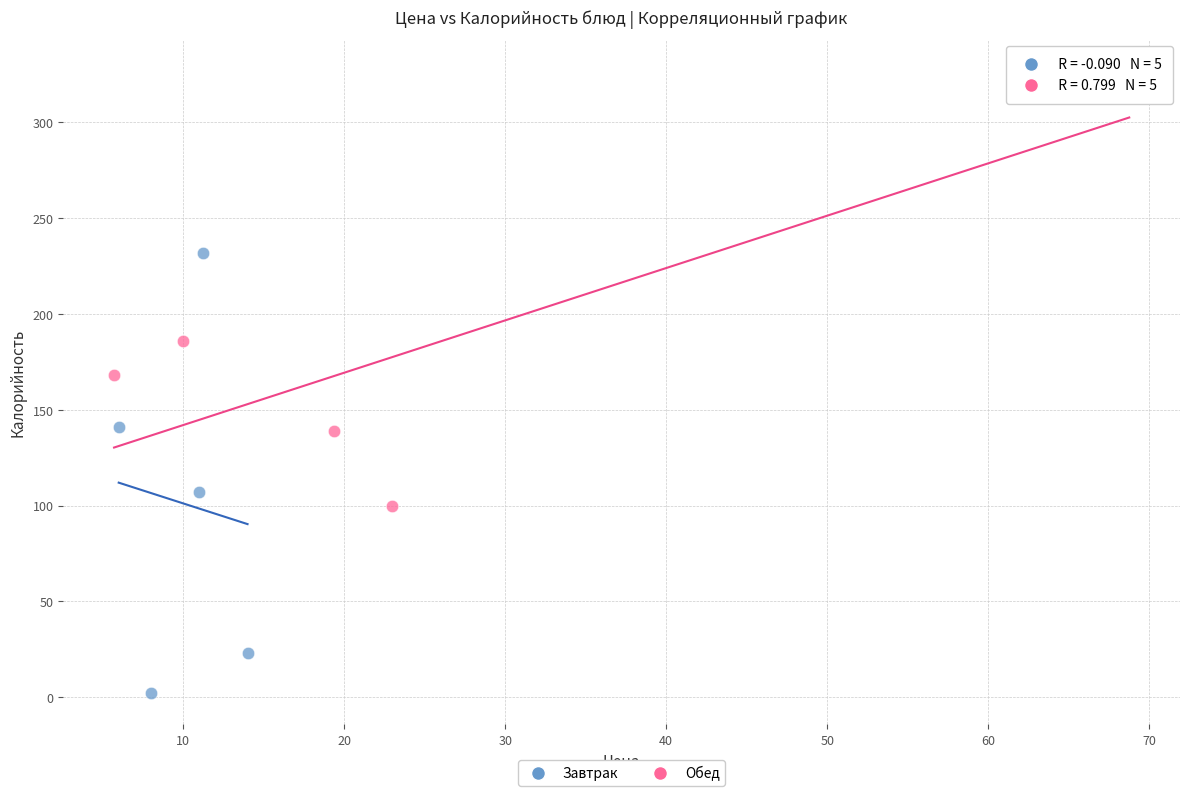

Which series reaches the minimum Y coordinate?

Завтрак